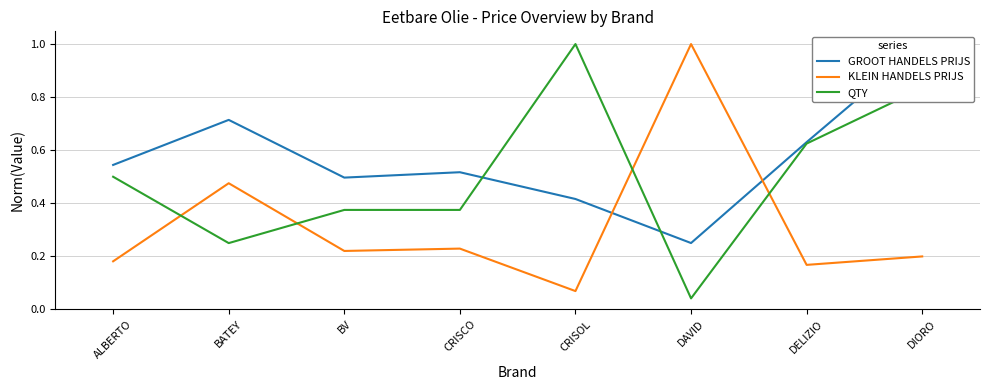

What is the difference between the second highest and second lowest values in the KLEIN HANDELS PRIJS series?

0.3